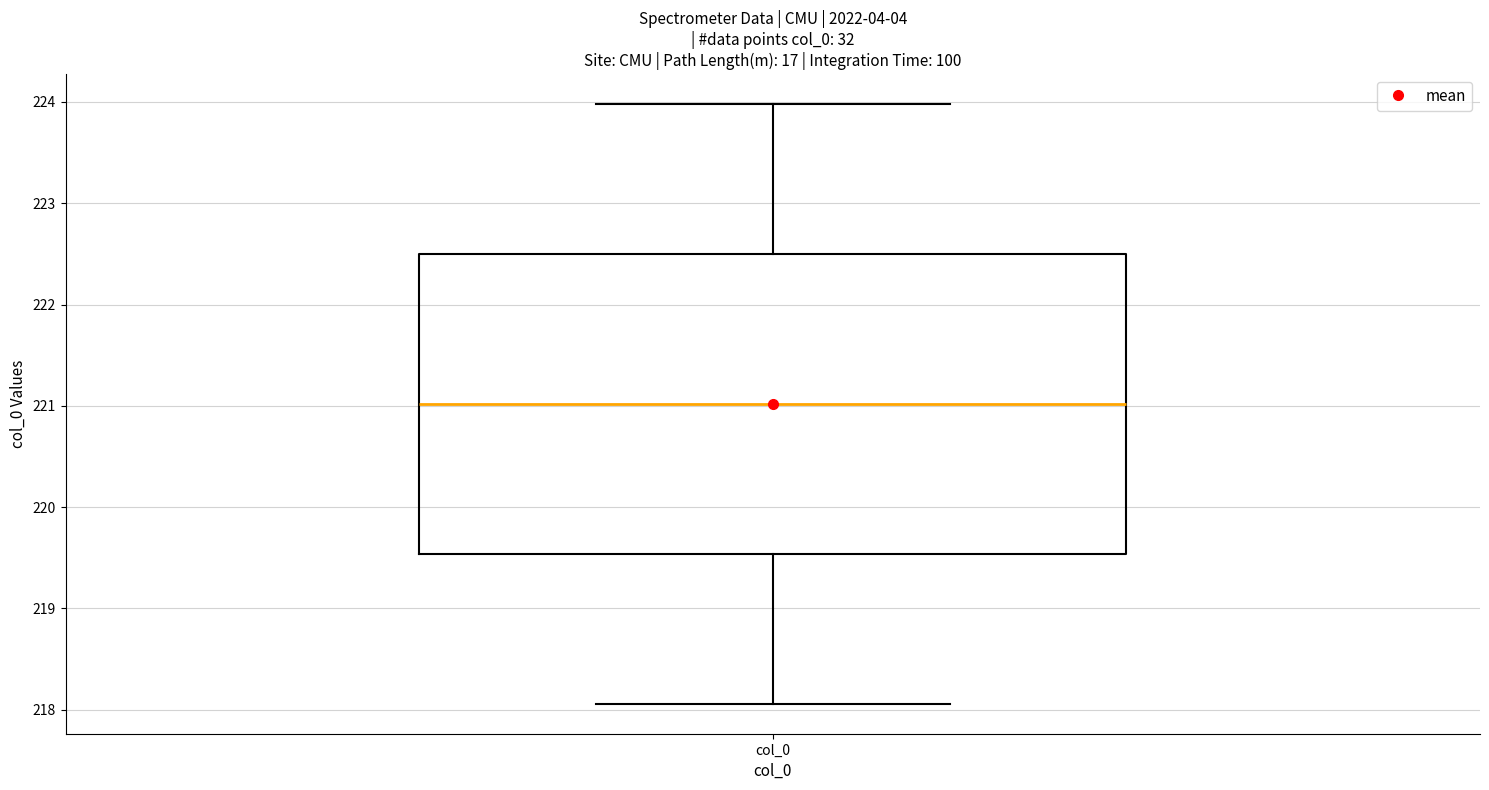

Read this box plot against the y-axis: the position of the median line, the range covered by the box, and the ends of both whiskers. The values are not printed on the chart, so give them approximately, as read against the axis.

median 221.0, box 219.5 to 222.5, whiskers 218.1 to 224.0